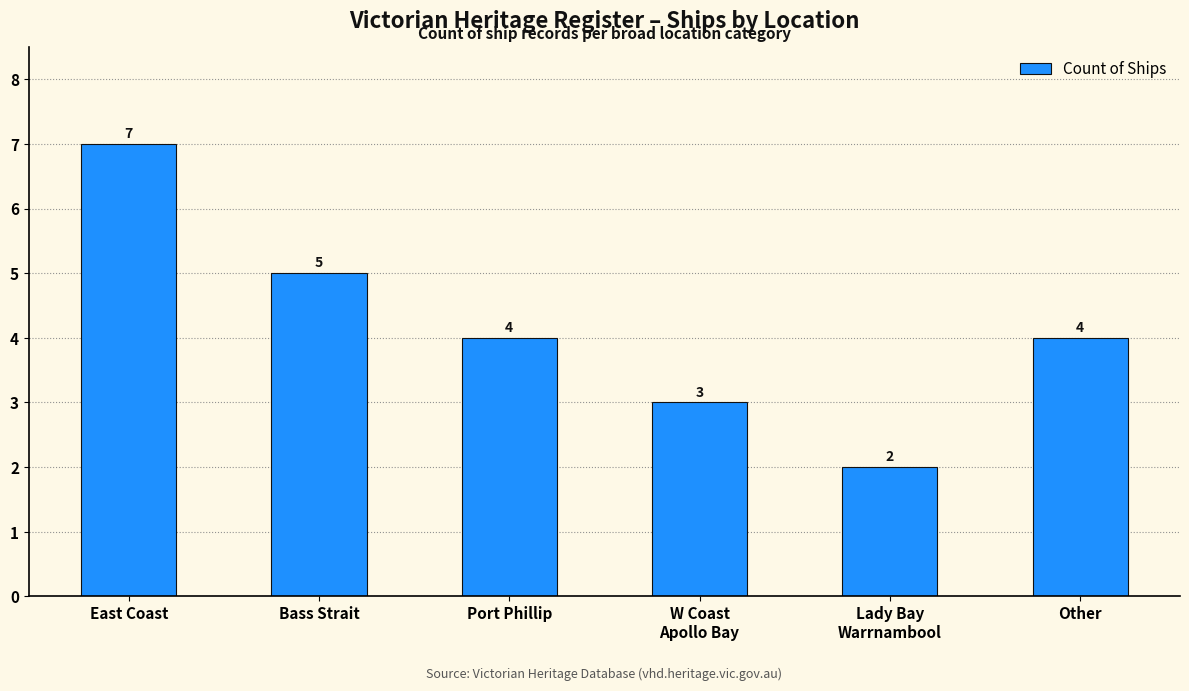

Count the values in the range 3 to 5.

4